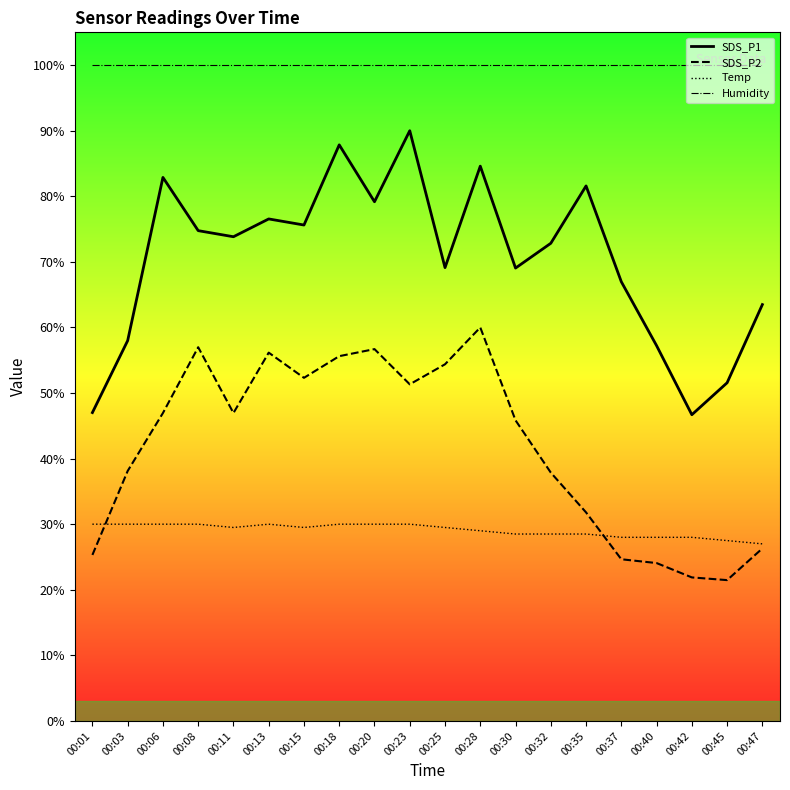

What is the average value of the Humidity series?

100.0